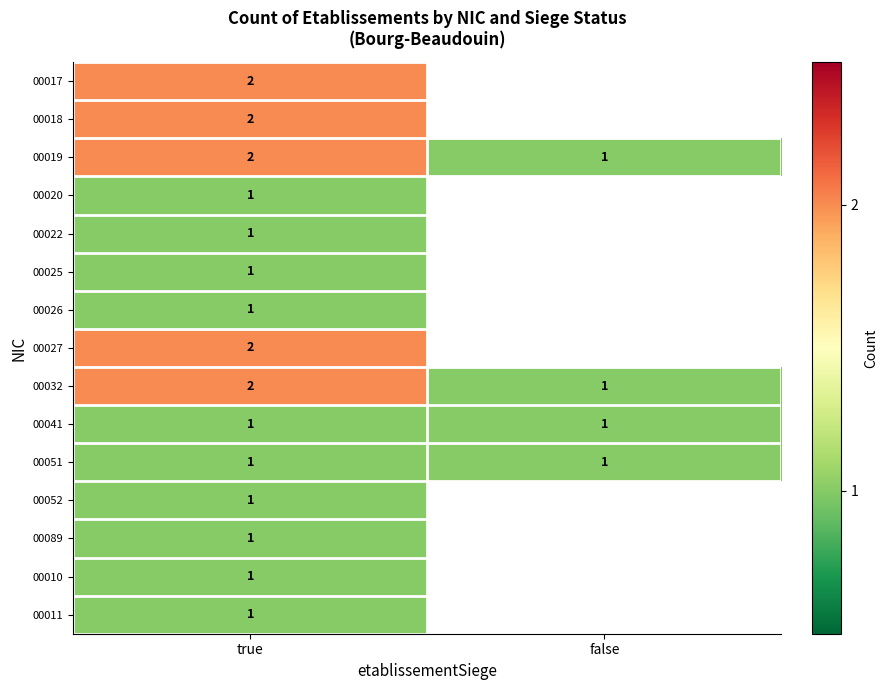

What is the total value across all series at true?

20